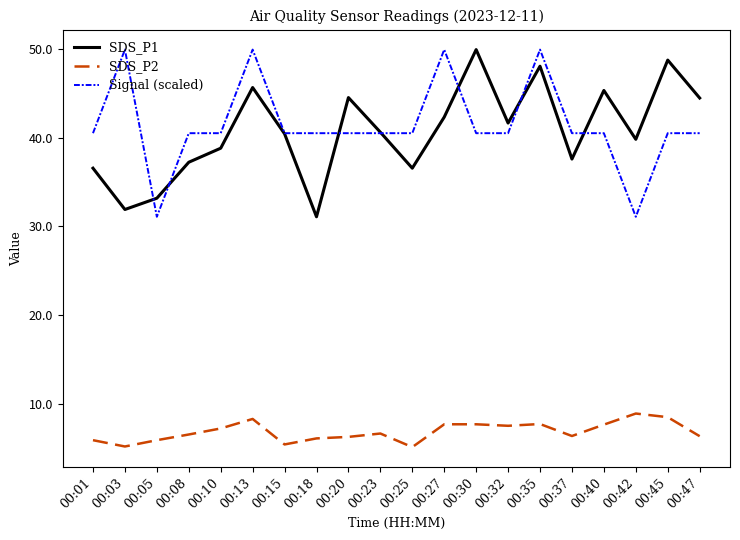

What is the sum of the SDS_P2 values at 00:10 and 00:20?

13.6